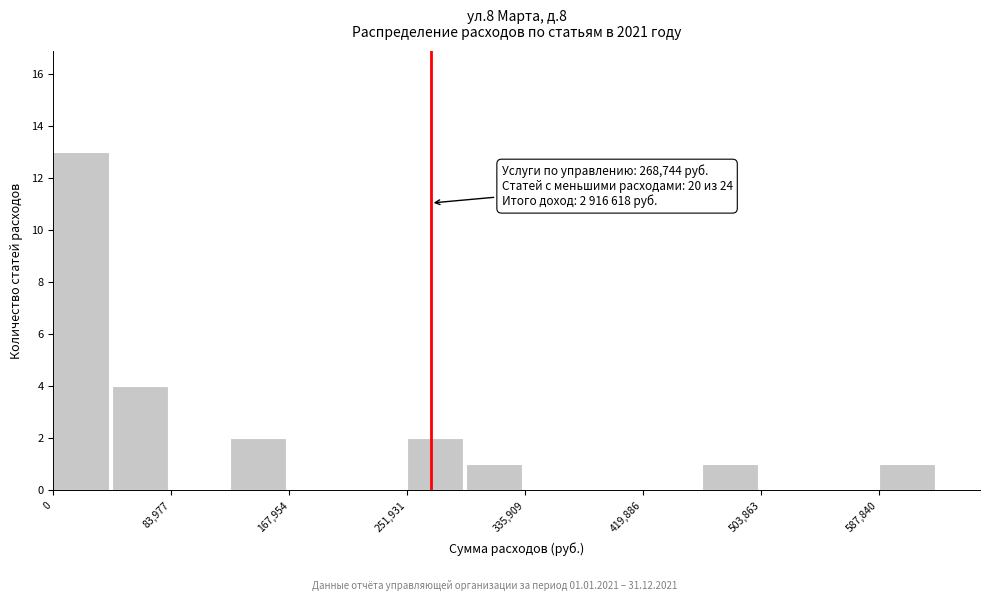

Which range on the x-axis has the tallest bar?

0 to 40000